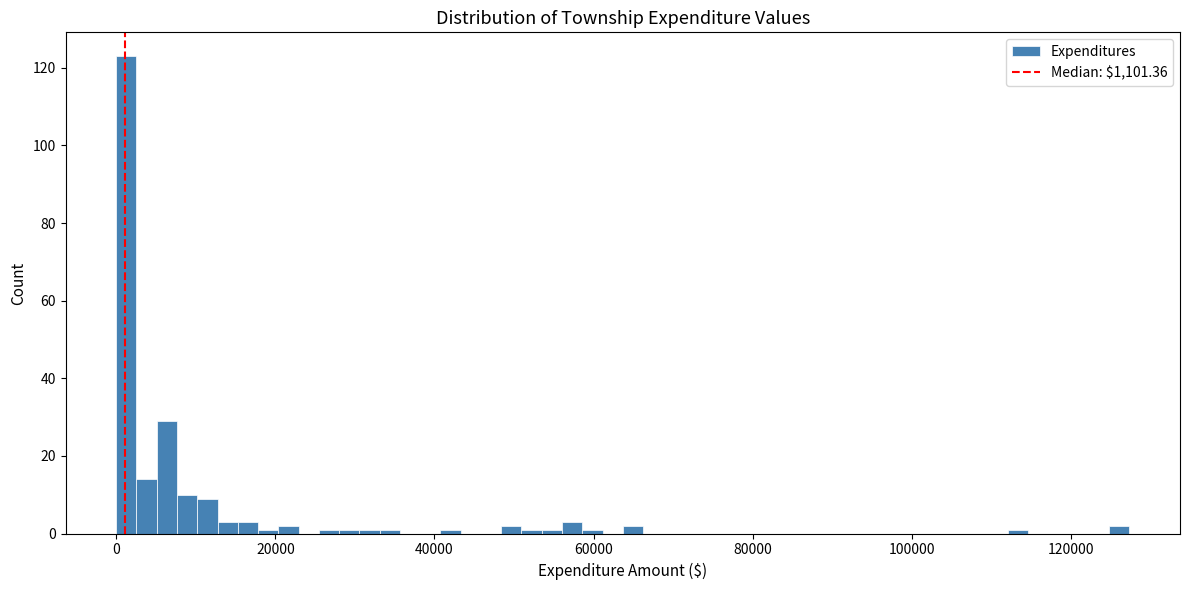

Read against the x-axis, roughly where is the centre of the tallest bar?

2000